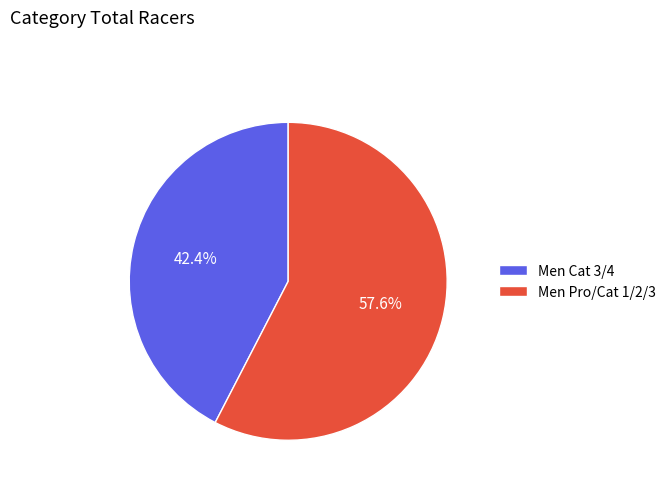

What is the smallest slice in the pie chart?

Men Cat 3/4